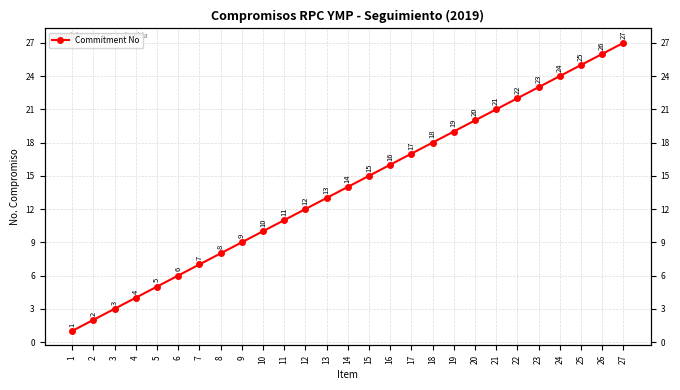

Reading right to left, list all the values displayed in this chart.

27=27	26=26	25=25	24=24	23=23	22=22	21=21	20=20	19=19	18=18	17=17	16=16	15=15	14=14	13=13	12=12	11=11	10=10	9=9	8=8	7=7	6=6	5=5	4=4	3=3	2=2	1=1